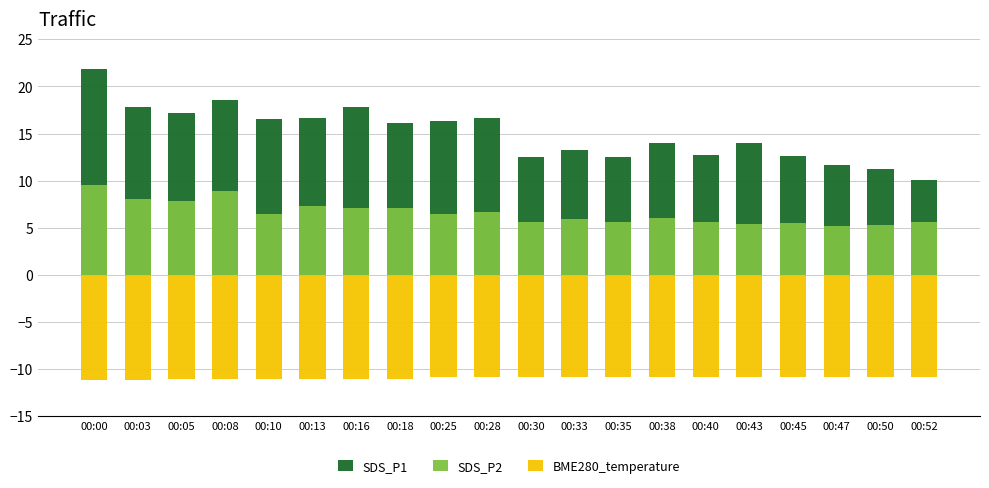

Are the bars horizontal?

No